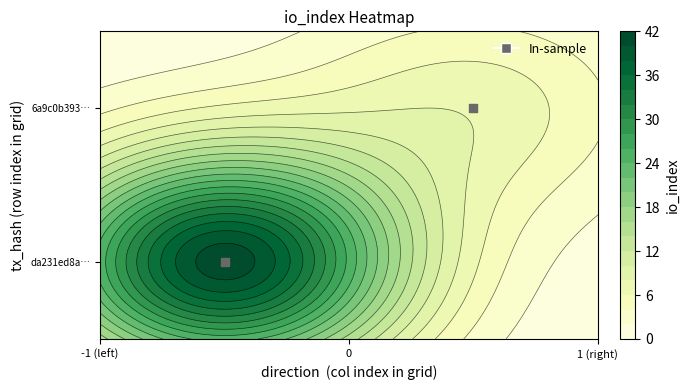

The da231ed8a5acbe2760d74063757cf161008df21 series shows -2 at direction. True or false?

False